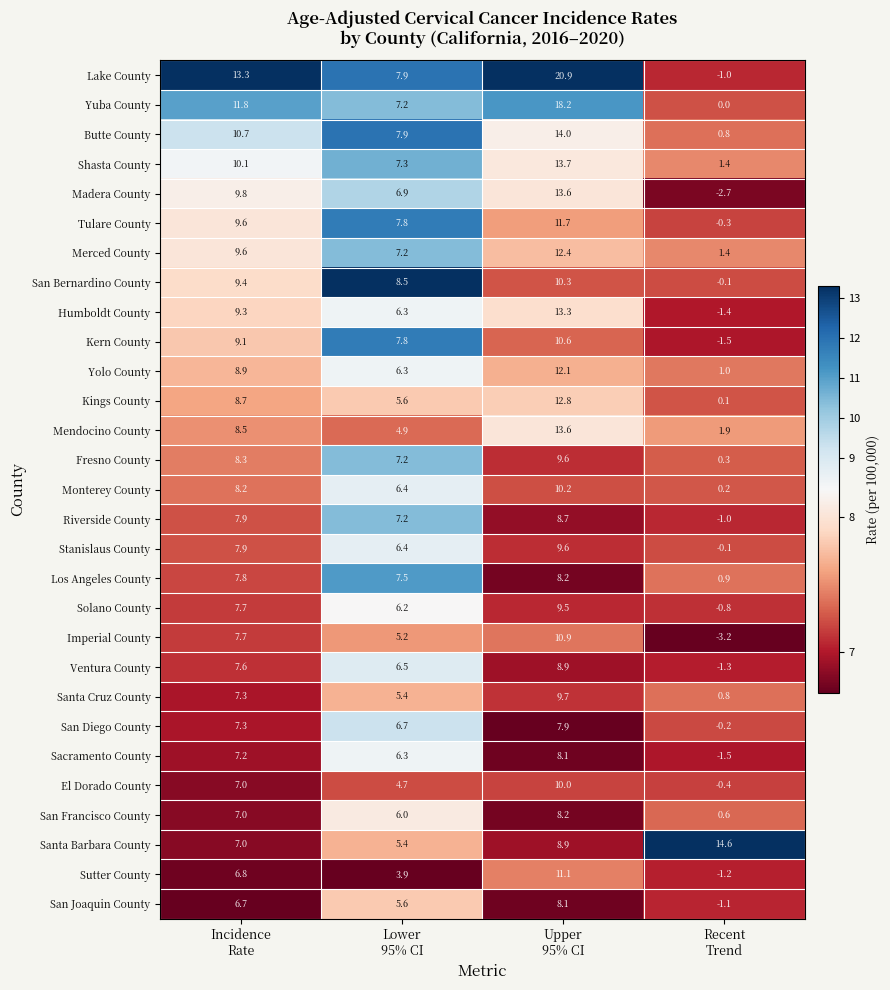

What is the difference between the second highest and minimum values in the Yuba County series?

11.8